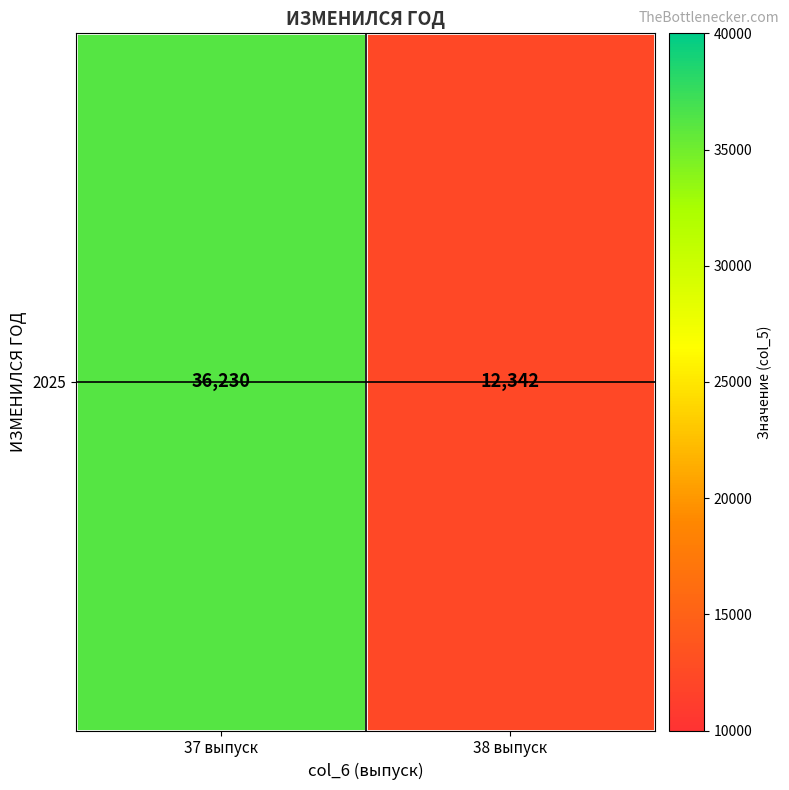

How many series are shown in this chart?

1